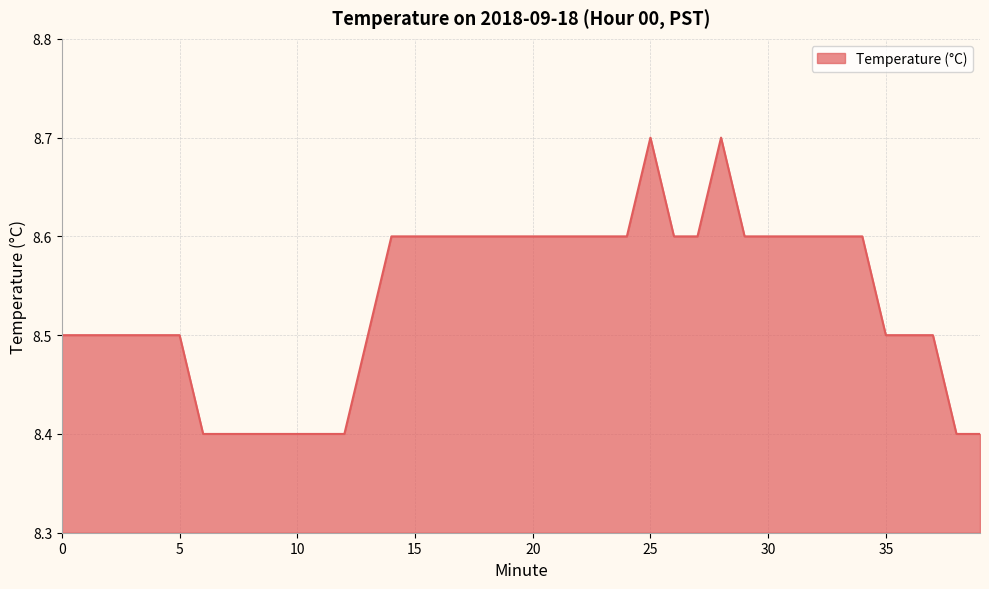

What is the greatest value displayed?

8.7